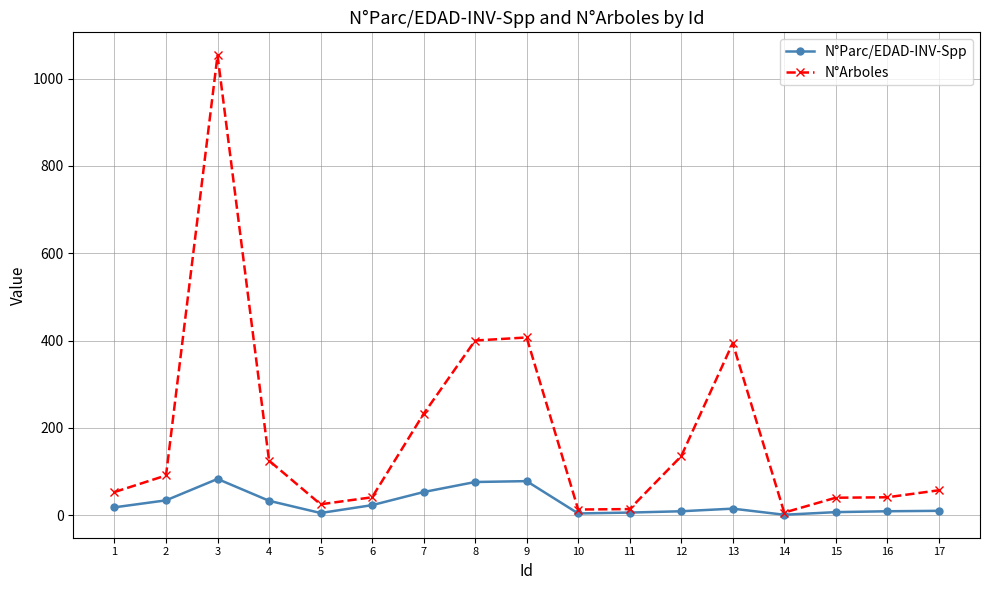

Which series has the widest spread of values?

N°Arboles